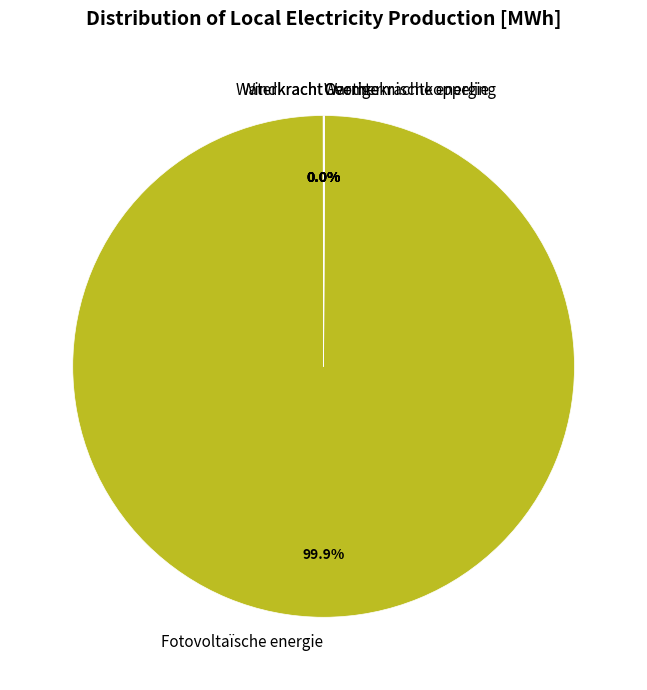

Which category accounts for the majority?

Fotovoltaïsche energie